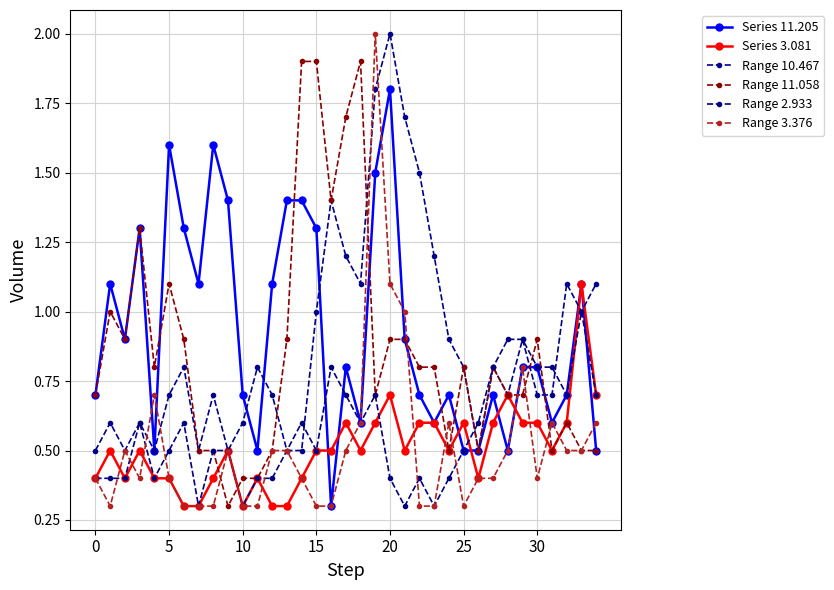

Reading left to right, what are all the values shown in this chart?

Series 11.205: 0.7	1.1	0.9	1.3	0.5	1.6	1.3	1.1	1.6	1.4	0.7	0.5	1.1	1.4	1.4	1.3	0.3	0.8	0.6	1.5	1.8	0.9	0.7	0.6	0.7	0.5	0.5	0.7	0.5	0.8	0.8	0.6	0.7	1.1	0.5
Series 3.081: 0.4	0.5	0.4	0.5	0.4	0.4	0.3	0.3	0.4	0.5	0.3	0.4	0.3	0.3	0.4	0.5	0.5	0.6	0.5	0.6	0.7	0.5	0.6	0.6	0.5	0.6	0.4	0.6	0.7	0.6	0.6	0.5	0.6	1.1	0.7
Range 10.467: 0.5	0.6	0.5	0.6	0.5	0.7	0.8	0.5	0.7	0.5	0.6	0.8	0.7	0.5	0.5	1.0	1.4	1.2	1.1	1.8	2.0	1.7	1.5	1.2	0.9	0.8	0.5	0.8	0.7	0.9	0.7	0.7	1.1	1.0	1.1
Range 11.058: 0.7	1.0	0.9	1.3	0.8	1.1	0.9	0.5	0.5	0.3	0.4	0.4	0.5	0.9	1.9	1.9	1.4	1.7	1.9	0.7	0.9	0.9	0.8	0.8	0.5	0.8	0.5	0.8	0.7	0.7	0.9	0.5	0.6	0.5	0.5
Range 2.933: 0.4	0.4	0.4	0.6	0.4	0.5	0.6	0.3	0.5	0.5	0.3	0.4	0.4	0.5	0.6	0.5	0.8	0.7	0.6	0.7	0.4	0.3	0.4	0.3	0.4	0.5	0.6	0.8	0.9	0.9	0.8	0.8	0.7	1.0	0.7
Range 3.376: 0.4	0.3	0.5	0.4	0.7	0.4	0.3	0.3	0.3	0.5	0.3	0.3	0.5	0.5	0.4	0.3	0.3	0.5	0.6	2.0	1.1	1.0	0.3	0.3	0.6	0.3	0.4	0.4	0.5	0.8	0.4	0.6	0.5	0.5	0.6